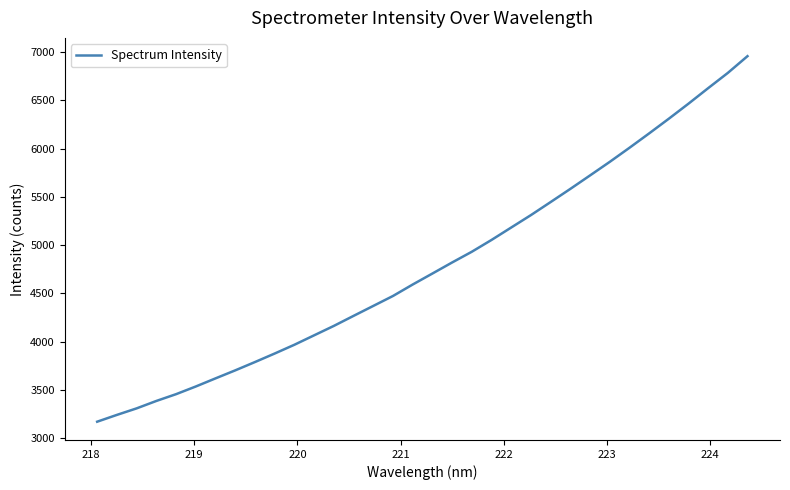

What is the difference between the maximum and minimum values?

3783.7